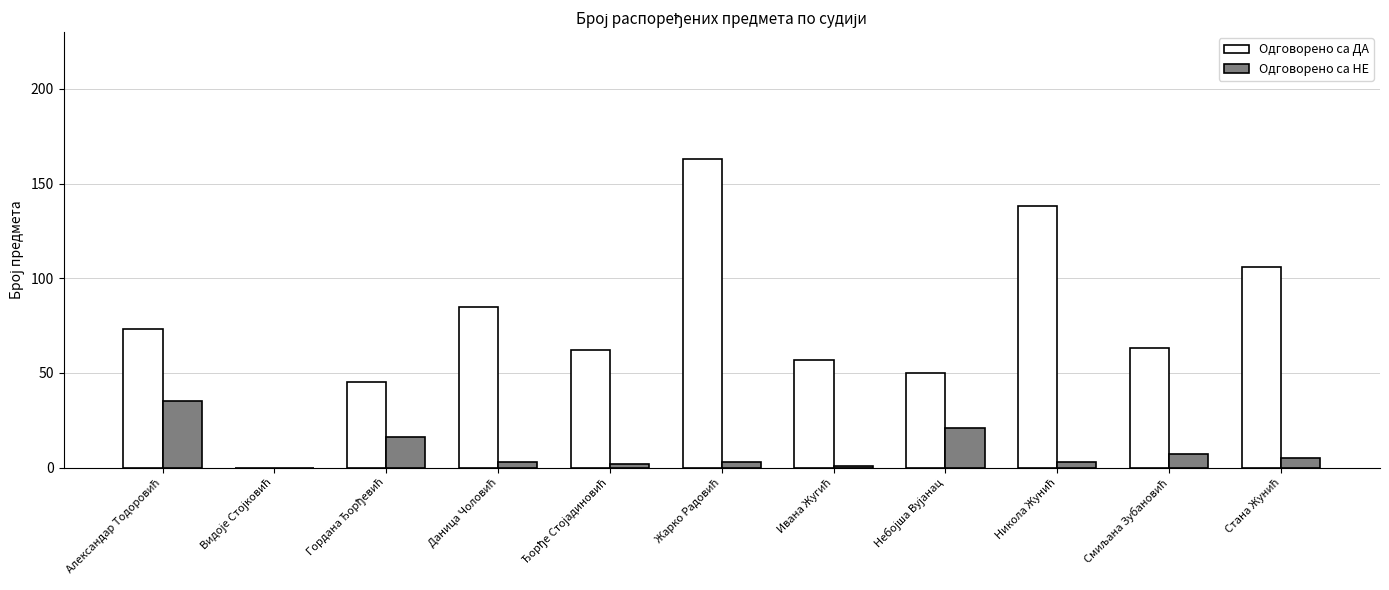

How many groups of bars are there?

11